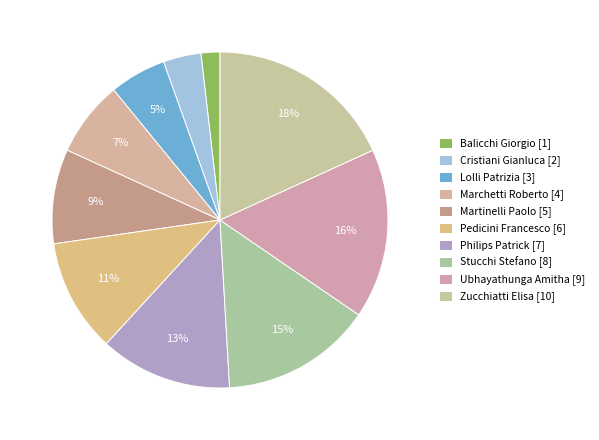

How many slices are in this pie chart?

10